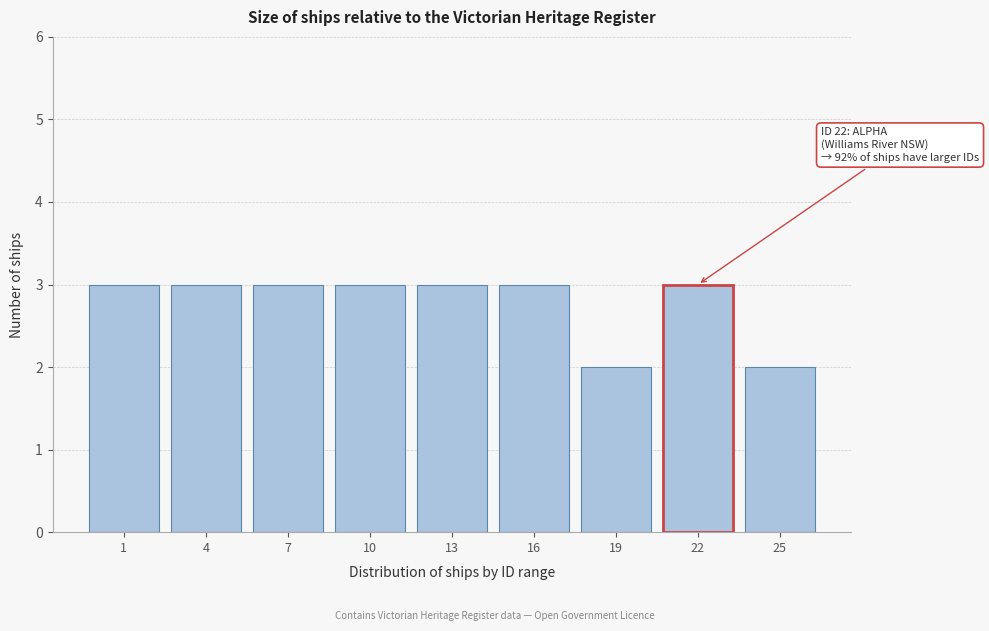

Reading left to right, extract all data points from this chart.

1=3	4=3	7=3	10=3	13=3	16=3	19=2	22=3	25=2